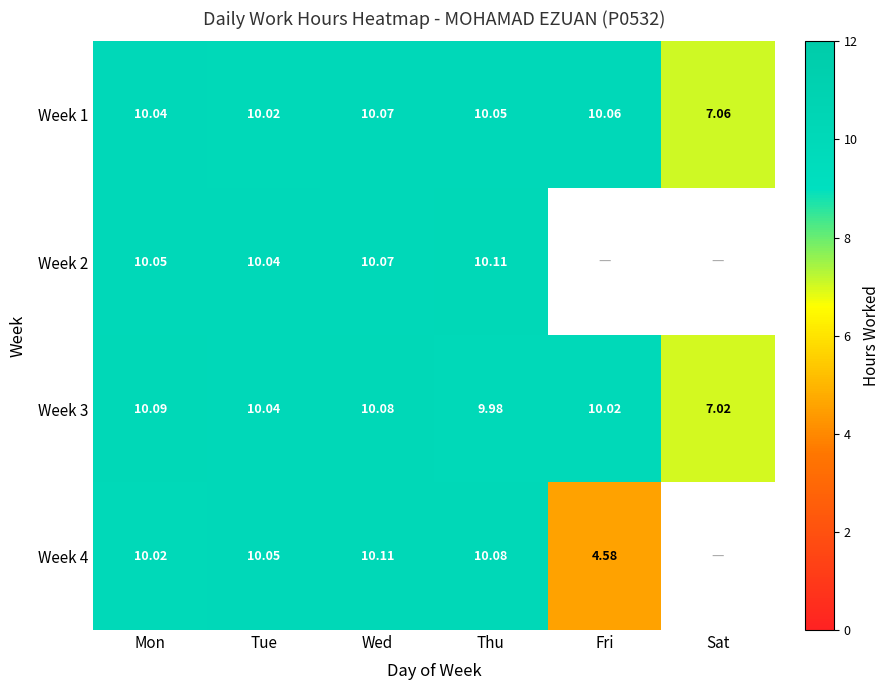

Is the value of Week 1 at Tue greater than the value of Week 3 at Thu?

Yes